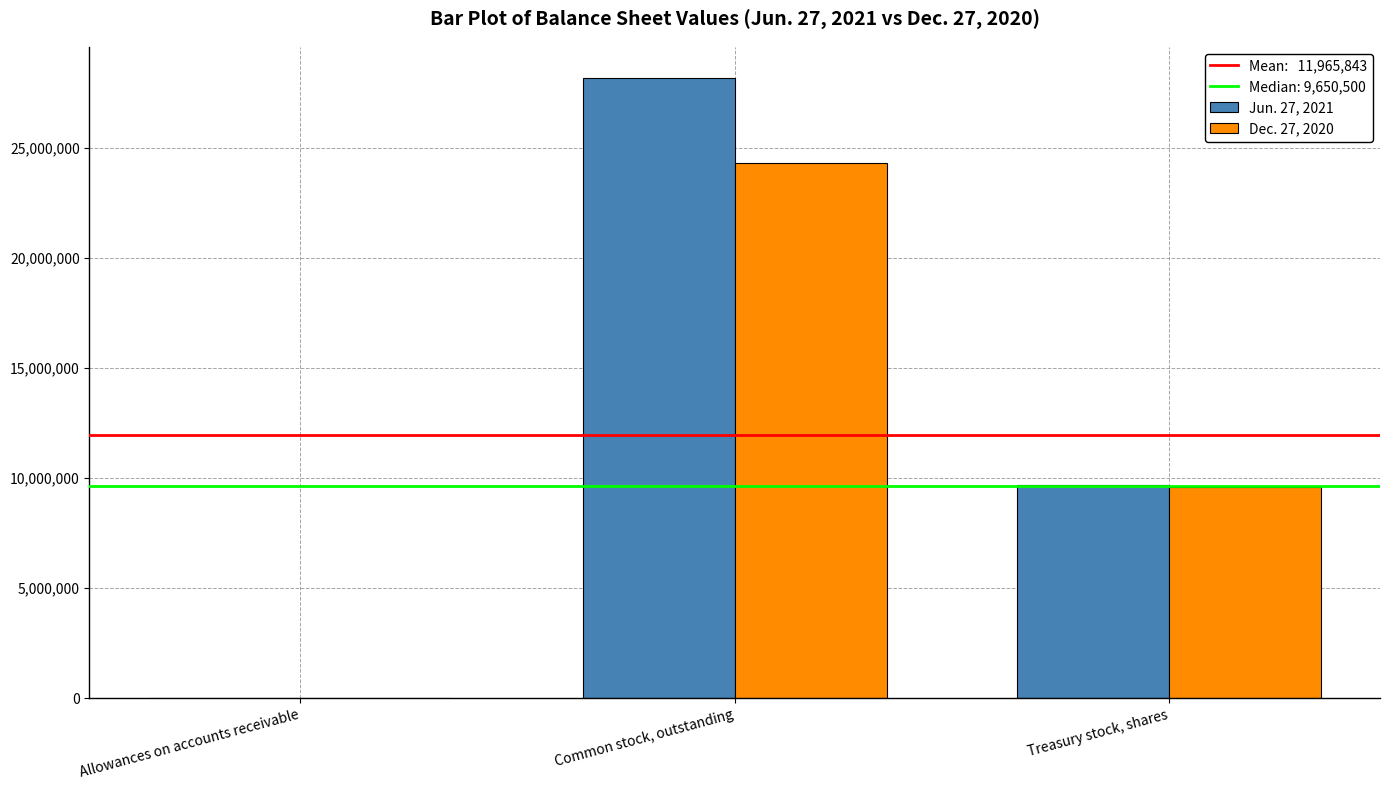

Which series has the largest total across all categories?

Jun. 27, 2021